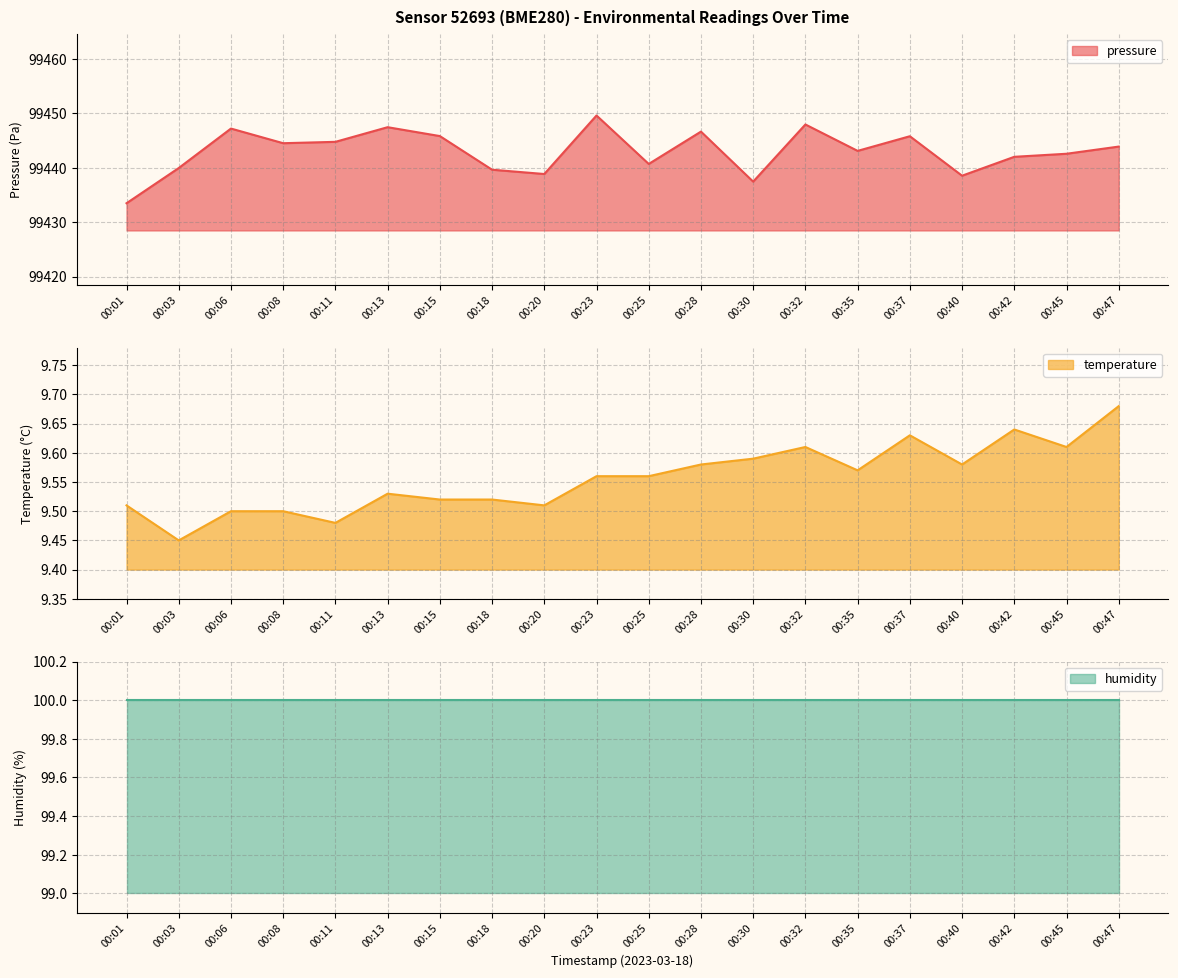

What is the difference between the temperature values at 00:37 and 00:18?

0.1